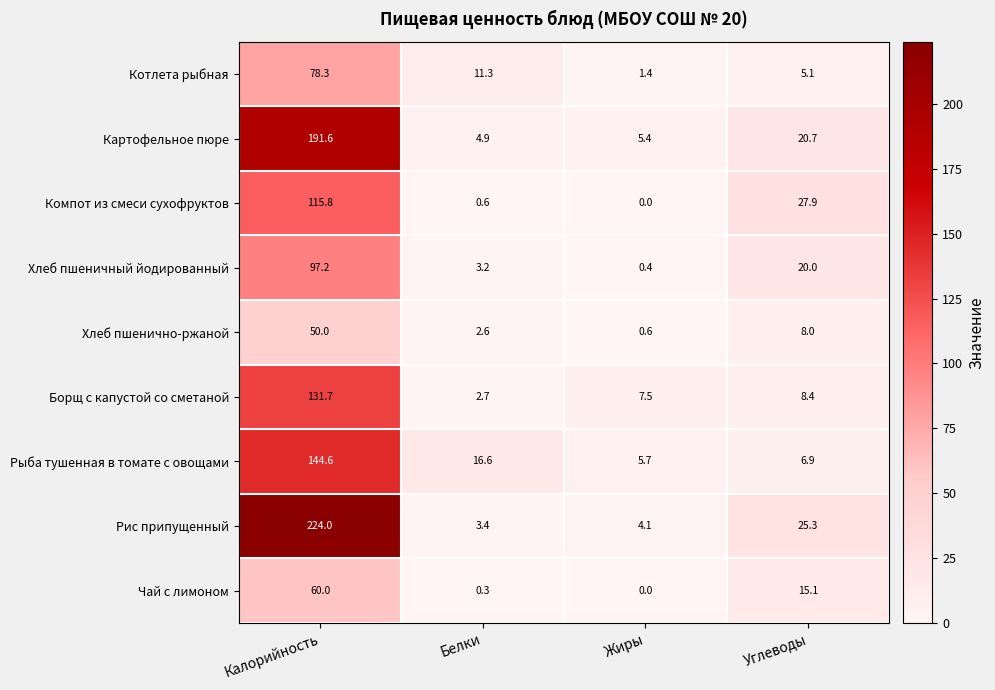

Rank the series by their maximum value, from highest to lowest.

Рис припущенный, Картофельное пюре, Рыба тушенная в томате с овощами, Борщ с капустой со сметаной, Компот из смеси сухофруктов, Хлеб пшеничный йодированный, Котлета рыбная, Чай с лимоном, Хлеб пшенично-ржаной